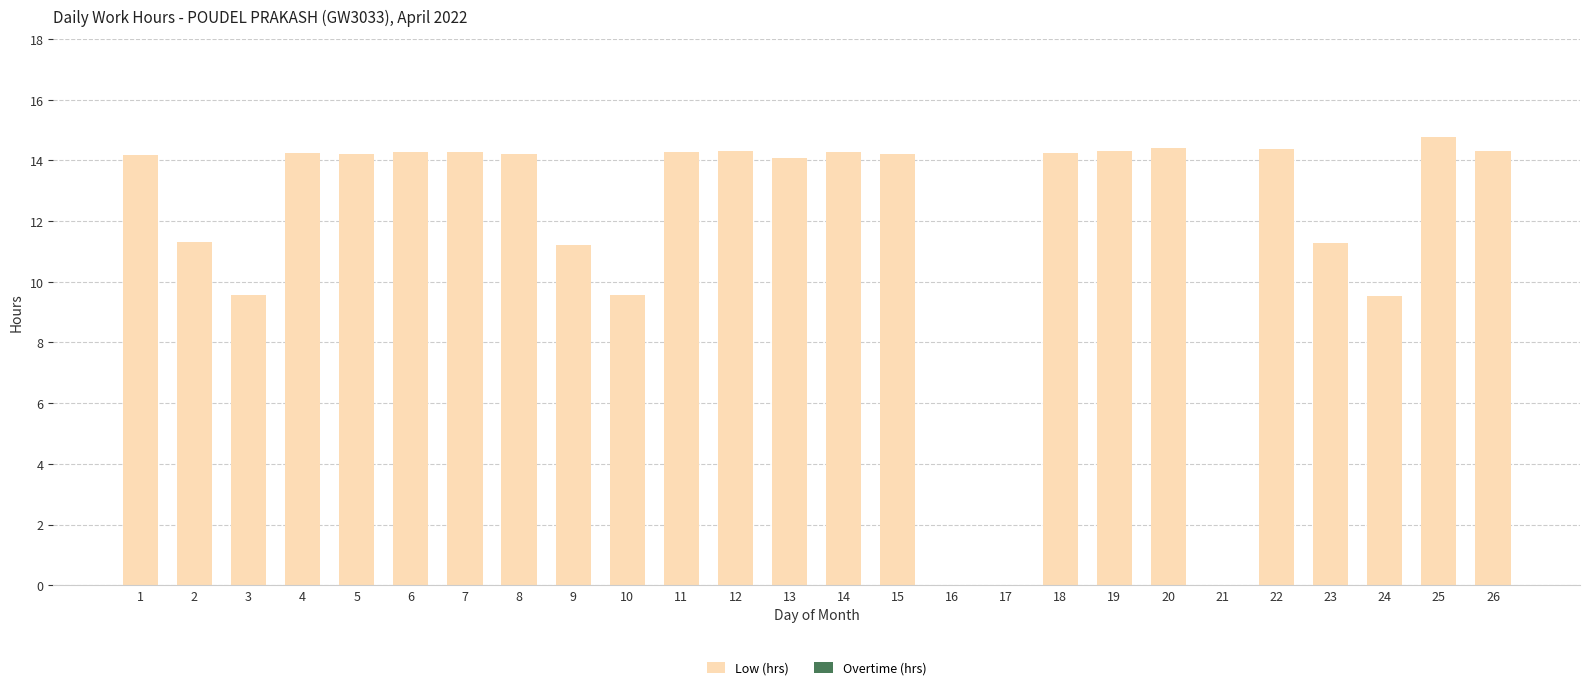

Where does the Low (hrs) series first go above 14?

1